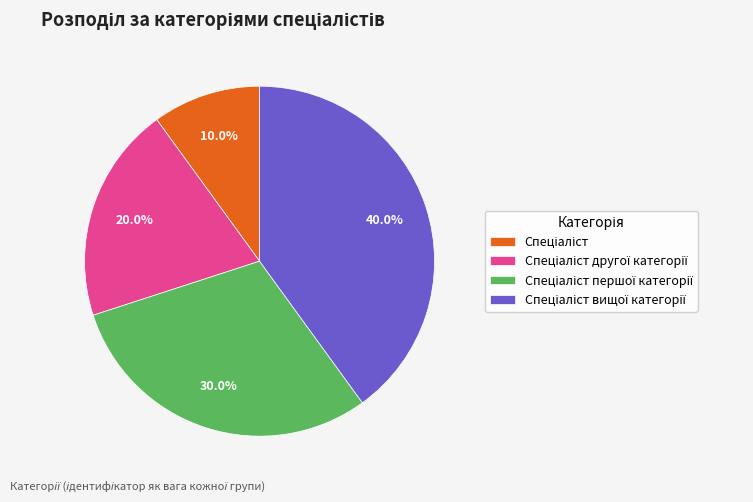

Is there any slice that represents more than half of the pie?

No